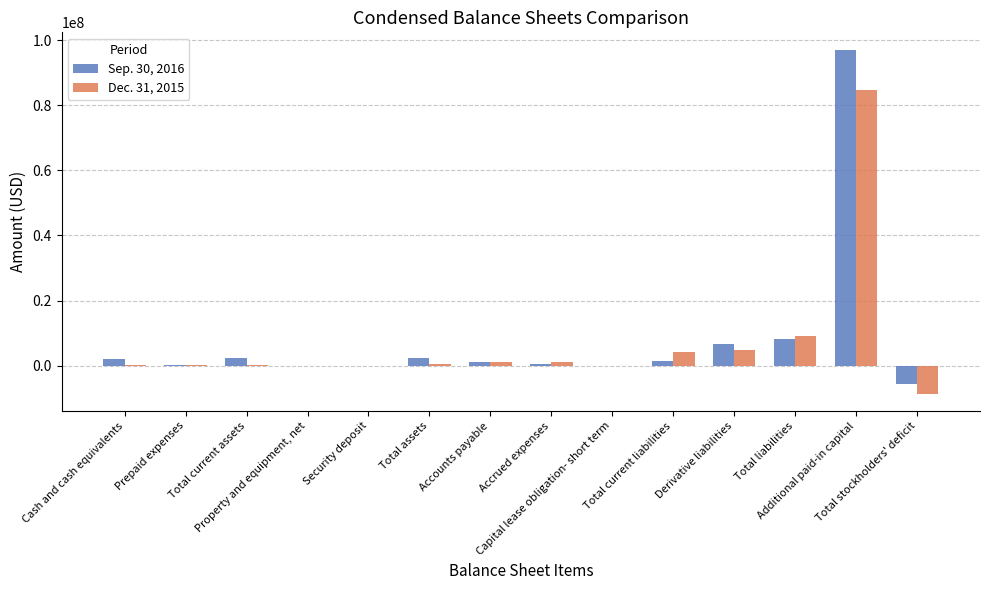

What is the maximum value shown in the chart?

97122946